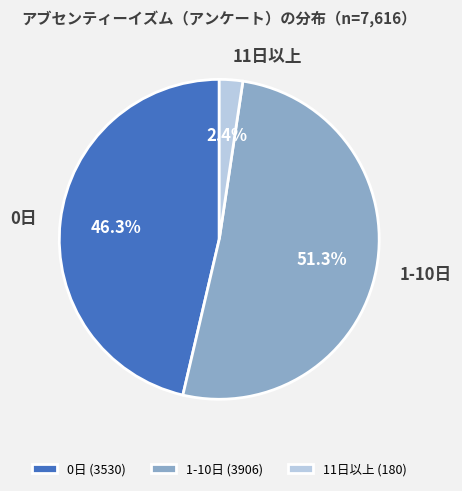

How many segments does this pie chart have?

3